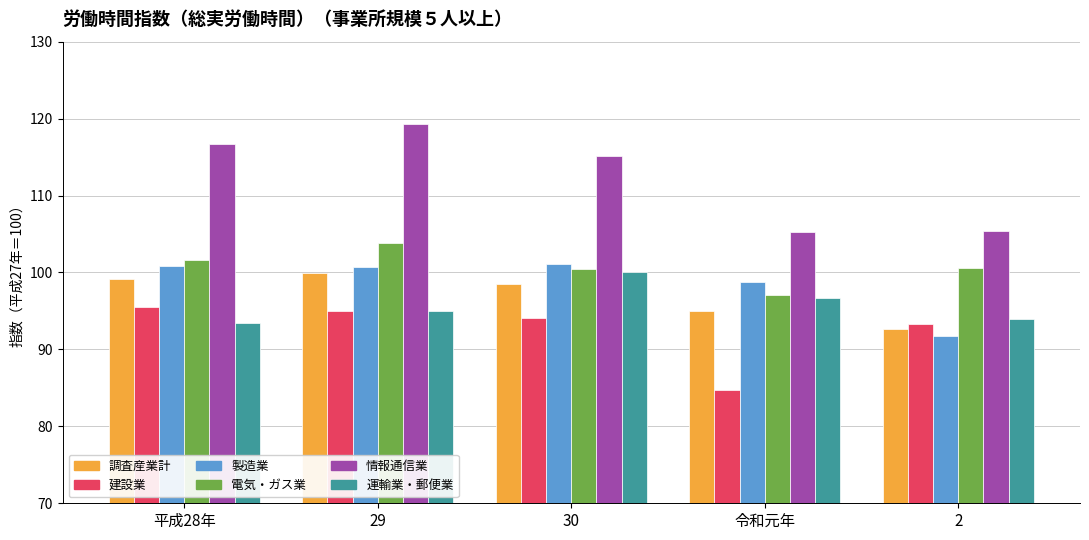

What is the sum of all 製造業 values?

493.2